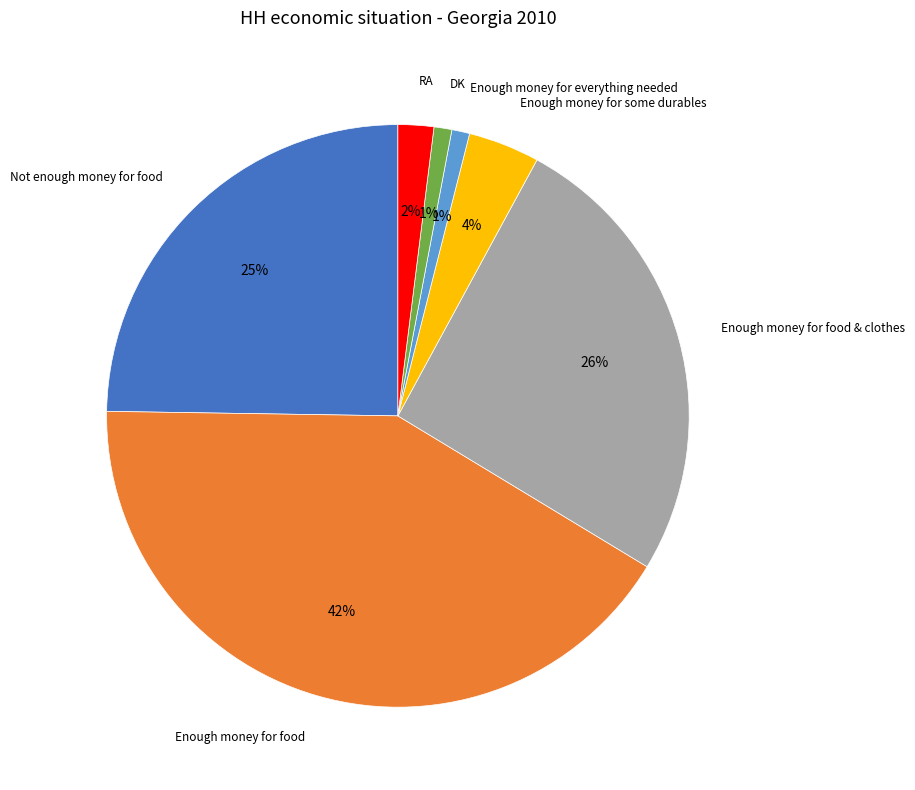

To the nearest percent, what is the difference between the largest and smallest slice percentages?

41%